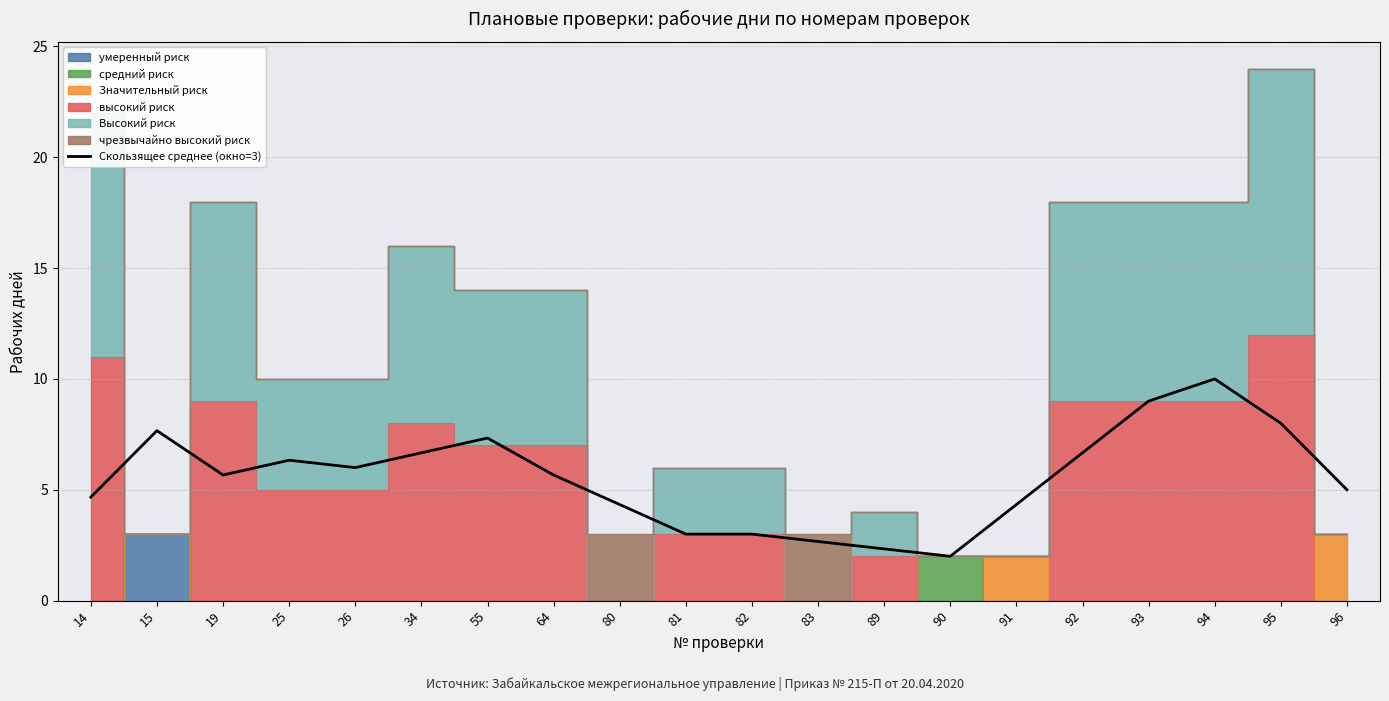

What is the difference between the maximum and minimum values?

8.0